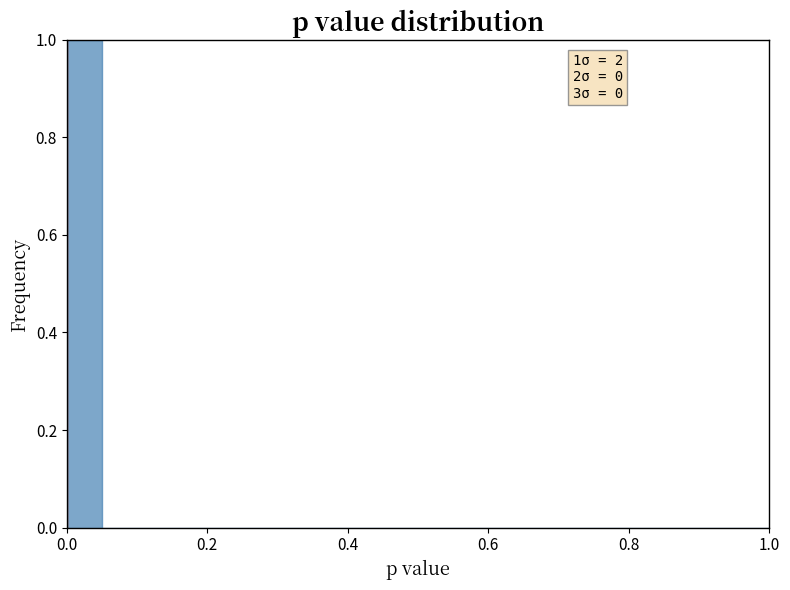

Read against the x-axis, roughly where is the centre of the tallest bar?

0.02